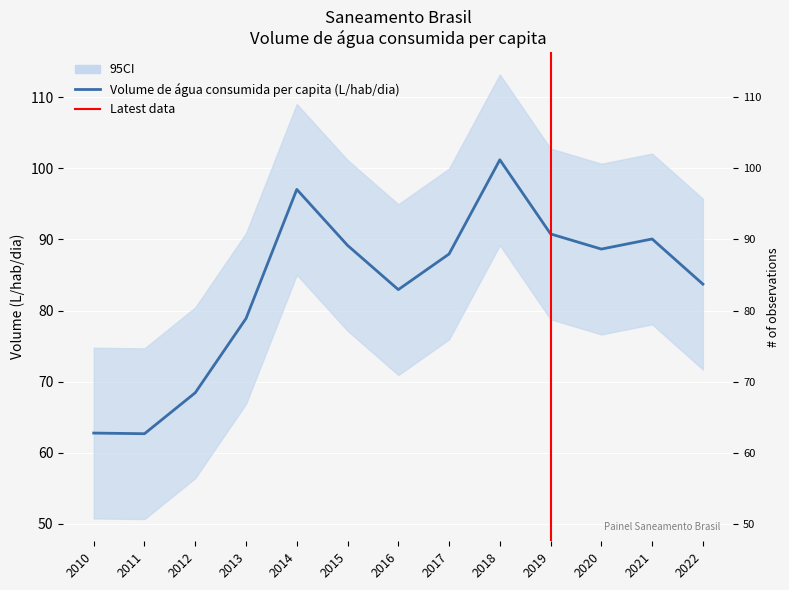

Reading left to right, extract all data points from this chart.

62.8	62.7	68.5	78.9	97.0	89.2	83.0	88.0	101.2	90.8	88.7	90.1	83.7